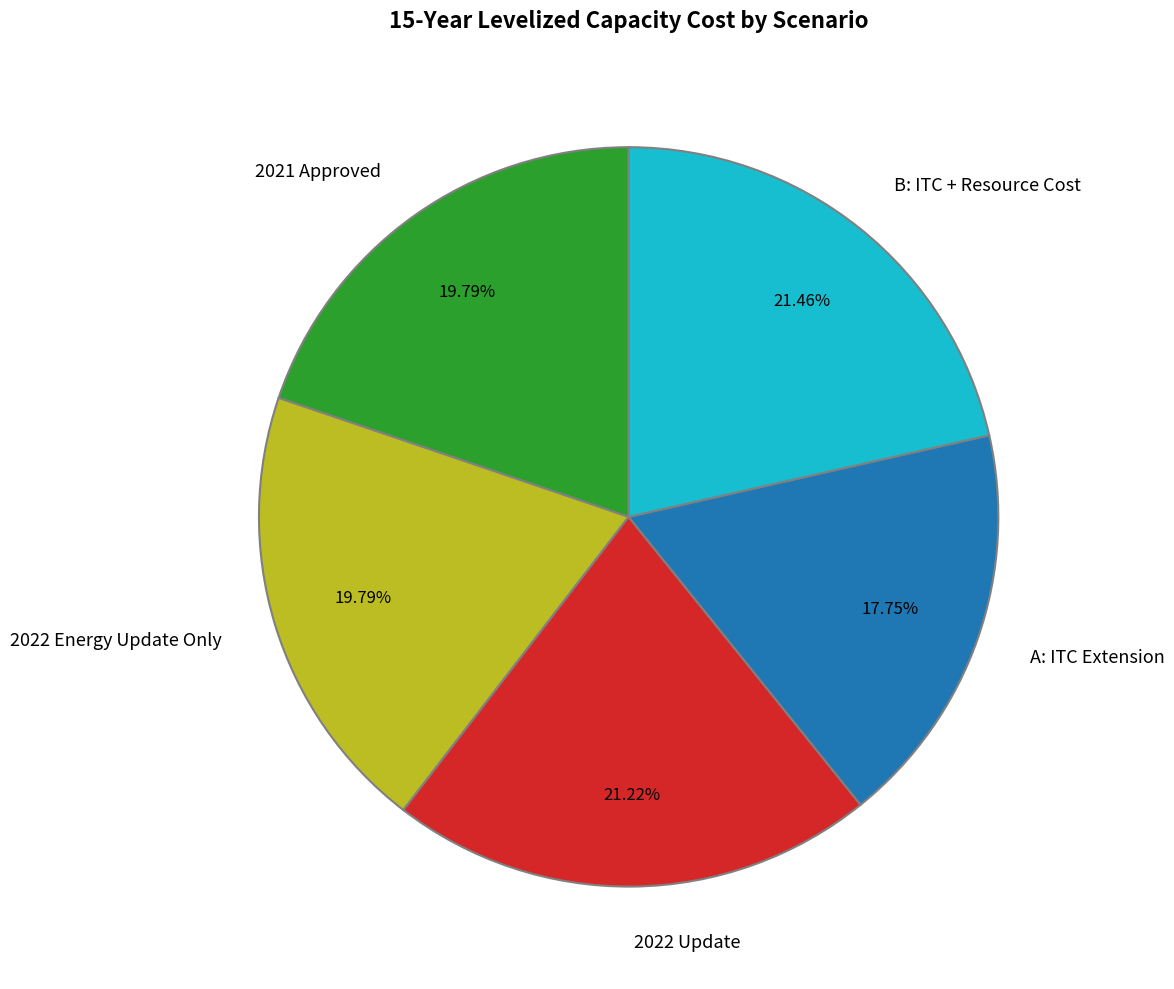

True or false: 2021 Approved accounts for 20% of the total.

True